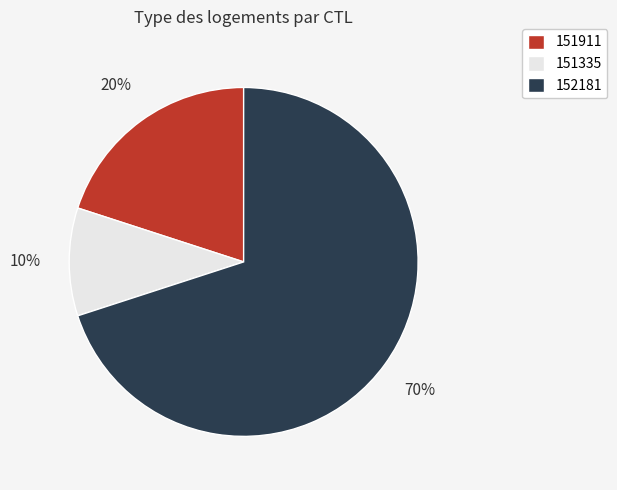

True or false: 151335 accounts for 10% of the total.

True